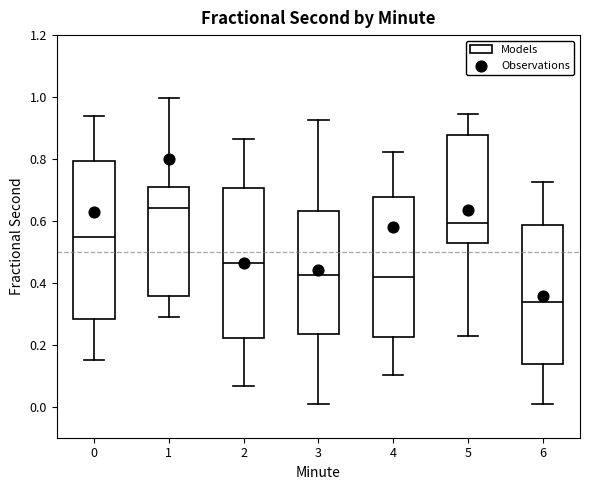

Reading left to right, transcribe this box plot: for each box, give where its median line is, the range the box spans, and where its two whiskers end, as read against the y-axis. The values are not printed on the chart, so give them approximately, as read against the axis.

0: median 0.54, box 0.28 to 0.80, whiskers 0.16 to 0.94
1: median 0.64, box 0.36 to 0.70, whiskers 0.30 to 1.00
2: median 0.46, box 0.22 to 0.70, whiskers 0.06 to 0.86
3: median 0.42, box 0.24 to 0.64, whiskers 0.00 to 0.92
4: median 0.42, box 0.22 to 0.68, whiskers 0.10 to 0.82
5: median 0.60, box 0.52 to 0.88, whiskers 0.22 to 0.94
6: median 0.34, box 0.14 to 0.58, whiskers 0.00 to 0.72